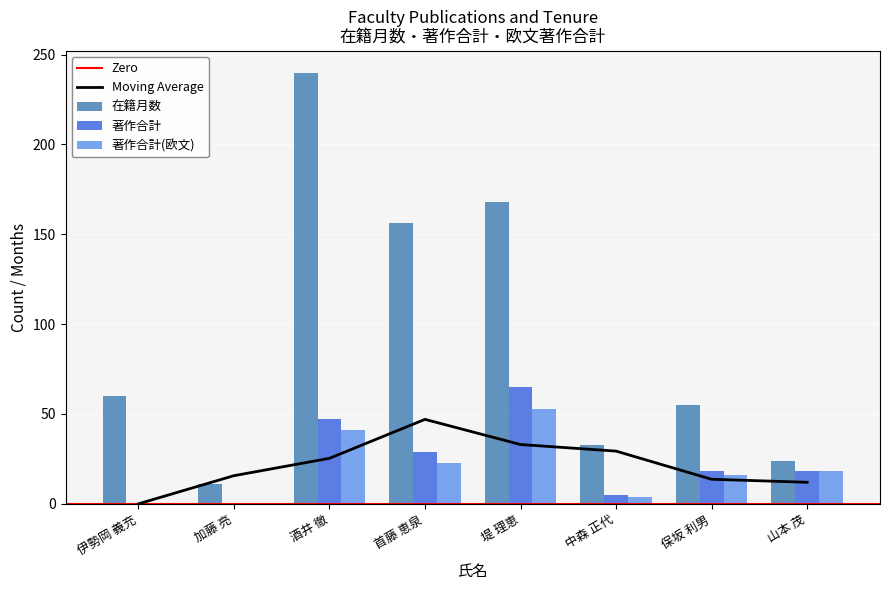

Rank the series at 中森 正代 from lowest to highest value.

著作合計(欧文), 著作合計, 在籍月数